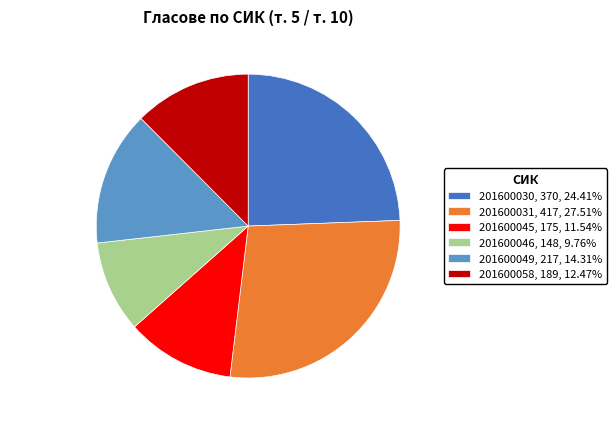

How many slices are in this pie chart?

6